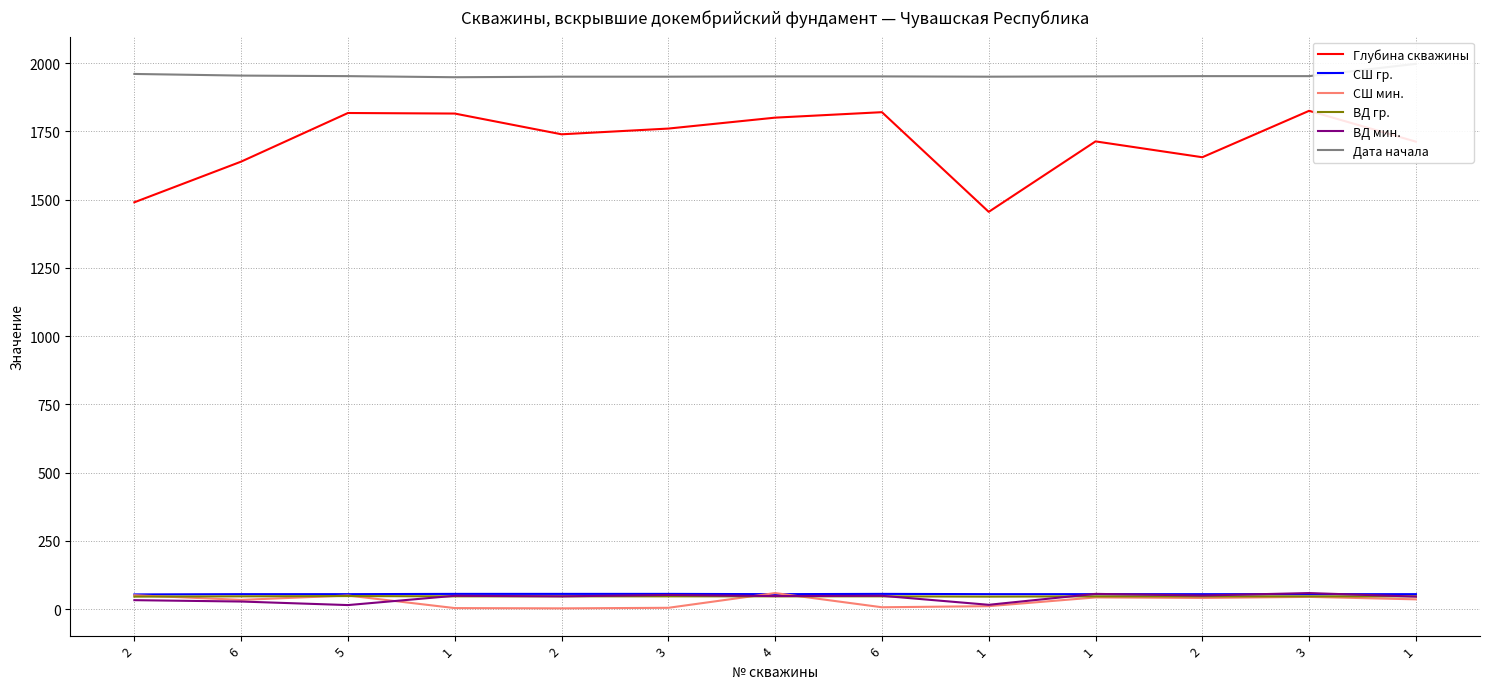

Between 5 and 2, which is larger?

5